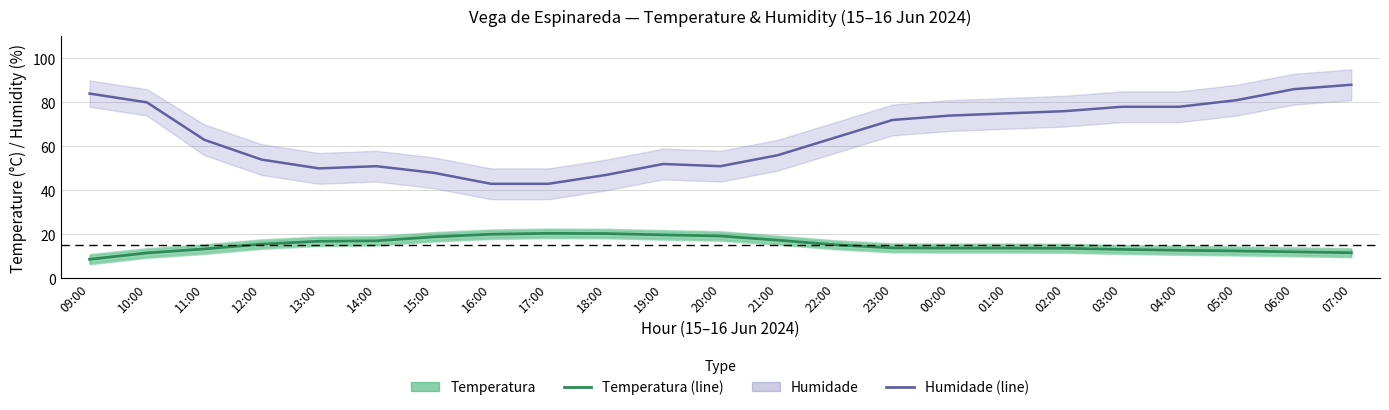

How many data points in Humidade are less than 64?

11